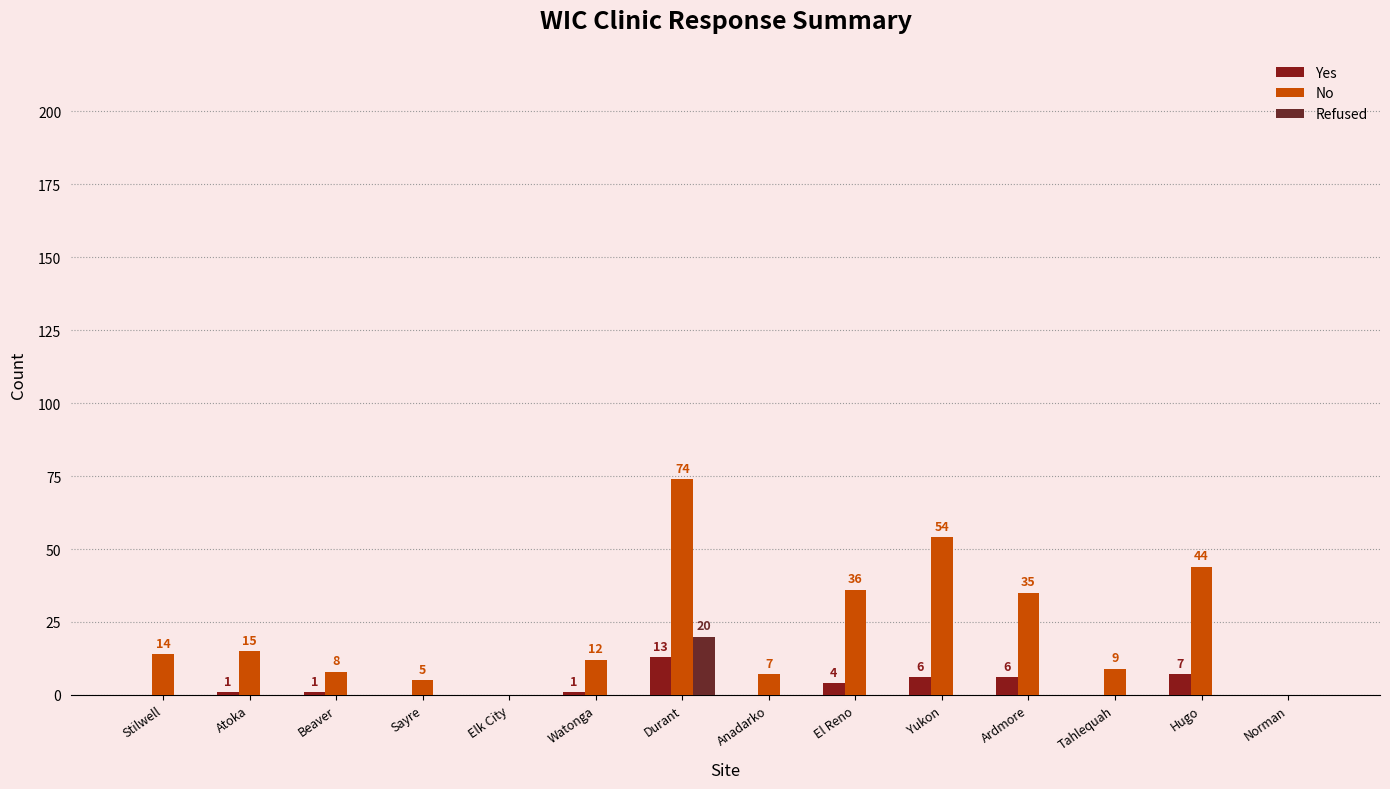

Which series has the largest total across all categories?

No